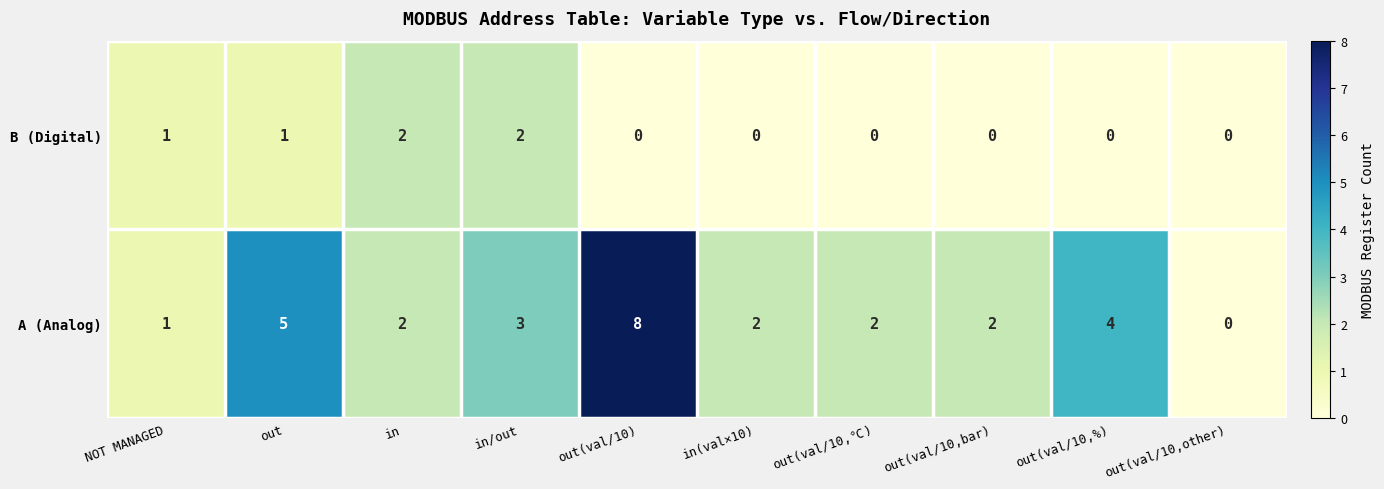

Rank the series at out(val/10,bar) from highest to lowest value.

A (Analog), B (Digital)